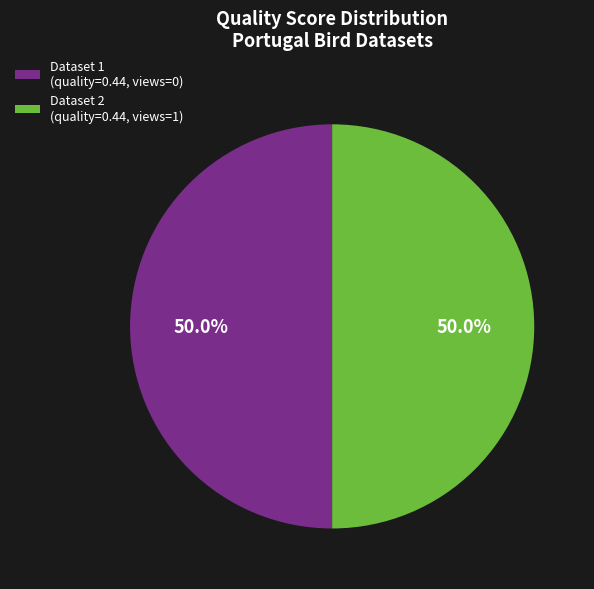

Is the sum of Dataset 2 (quality=0.44, views=1) and Dataset 1 (quality=0.44, views=0) greater than half?

Yes